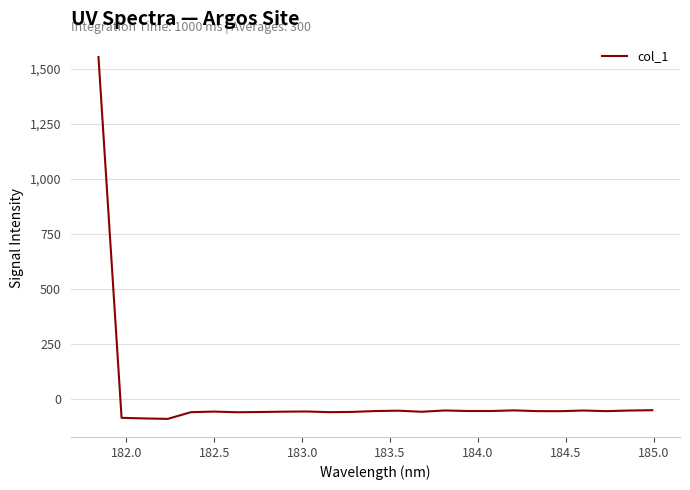

What is the smallest value displayed?

-91.7